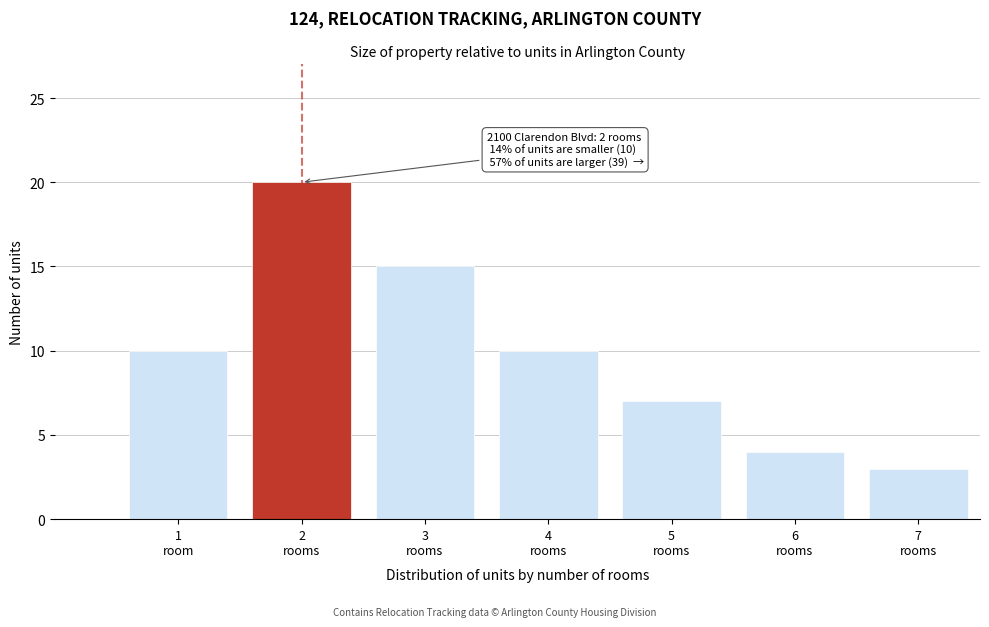

Reading right to left, list all the values displayed in this chart.

3	4	7	10	15	20	10